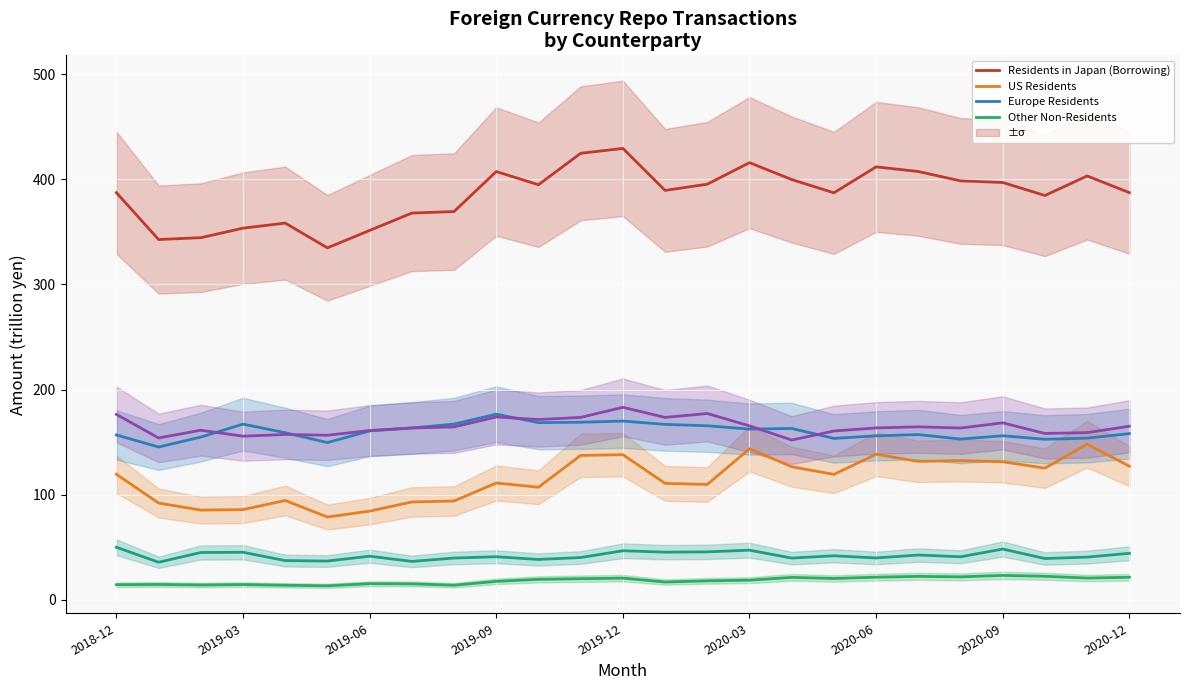

What is the sum of all Europe Residents values?

4007.6